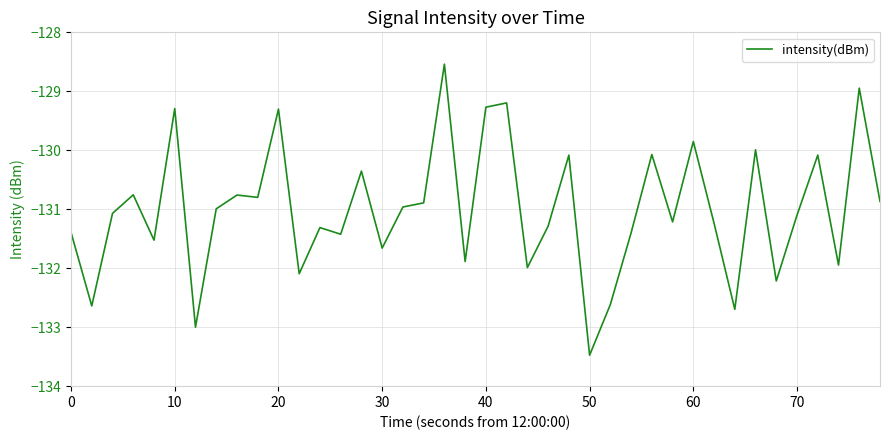

What is the smallest value displayed?

-133.5